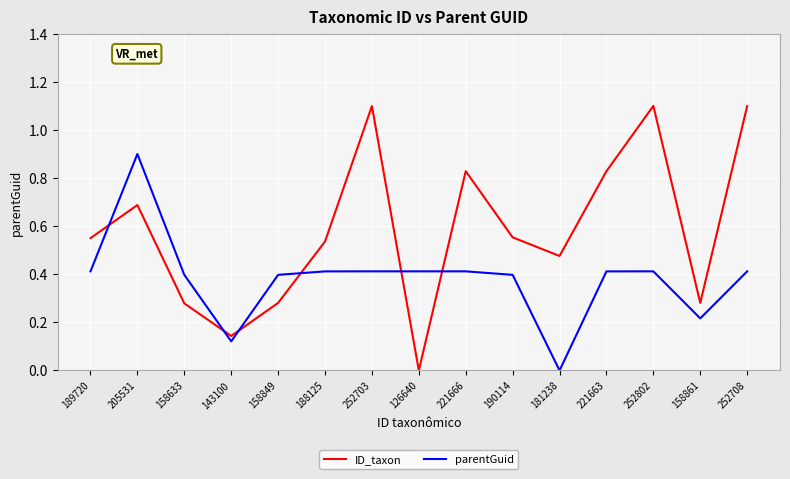

What is the difference between the maximum and minimum values in the parentGuid series?

0.9